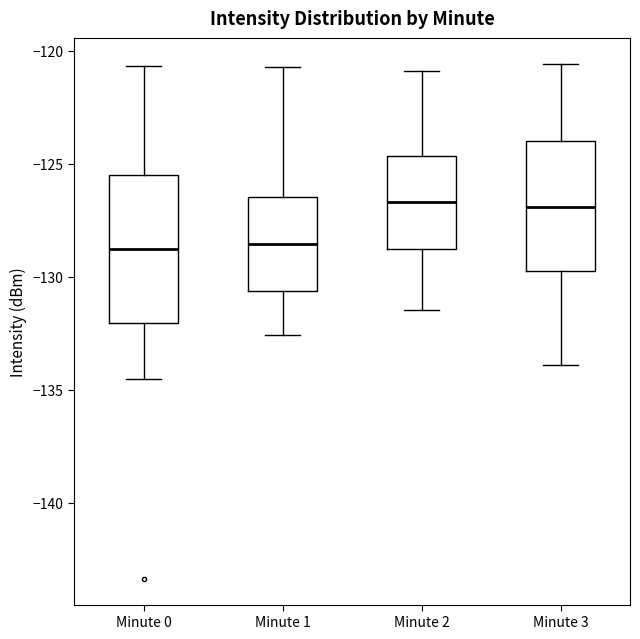

Reading left to right, read every box against the y-axis: the position of its median line, the range the box covers, and the ends of its whiskers. The values are not printed on the chart, so give them approximately, as read against the axis.

Minute 0: median -129.0, box -132.0 to -125.5, whiskers -134.5 to -120.5
Minute 1: median -128.5, box -130.5 to -126.5, whiskers -132.5 to -120.5
Minute 2: median -126.5, box -129.0 to -124.5, whiskers -131.5 to -121.0
Minute 3: median -127.0, box -129.5 to -124.0, whiskers -134.0 to -120.5